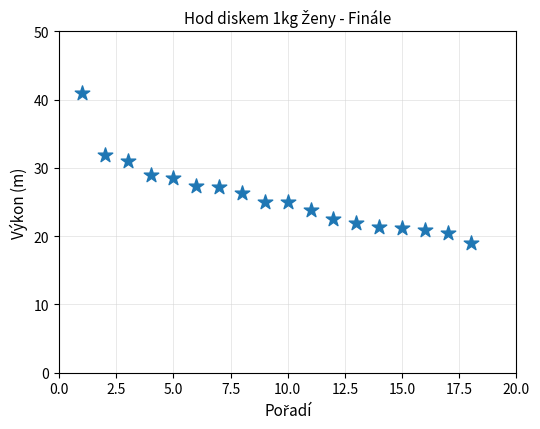

What is the range of Y values (max minus min)?

22.0